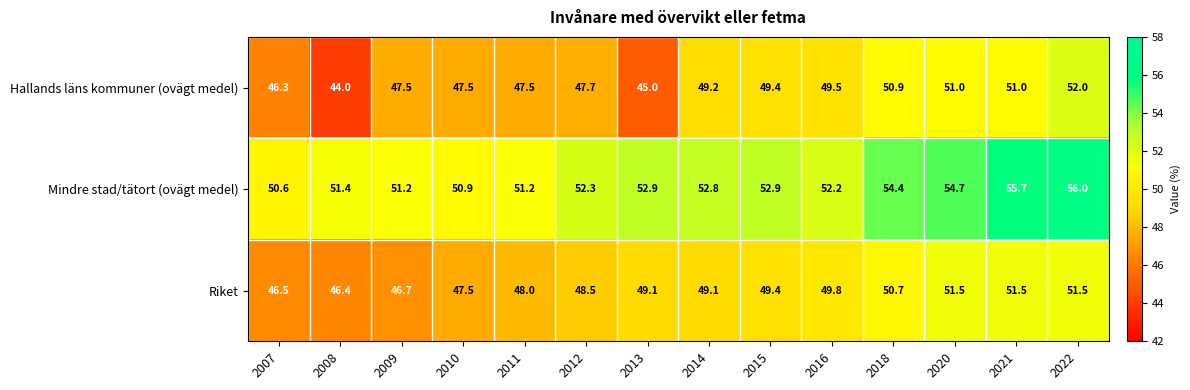

Read the Mindre stad/tätort (ovägt medel) value at 2010.

50.9